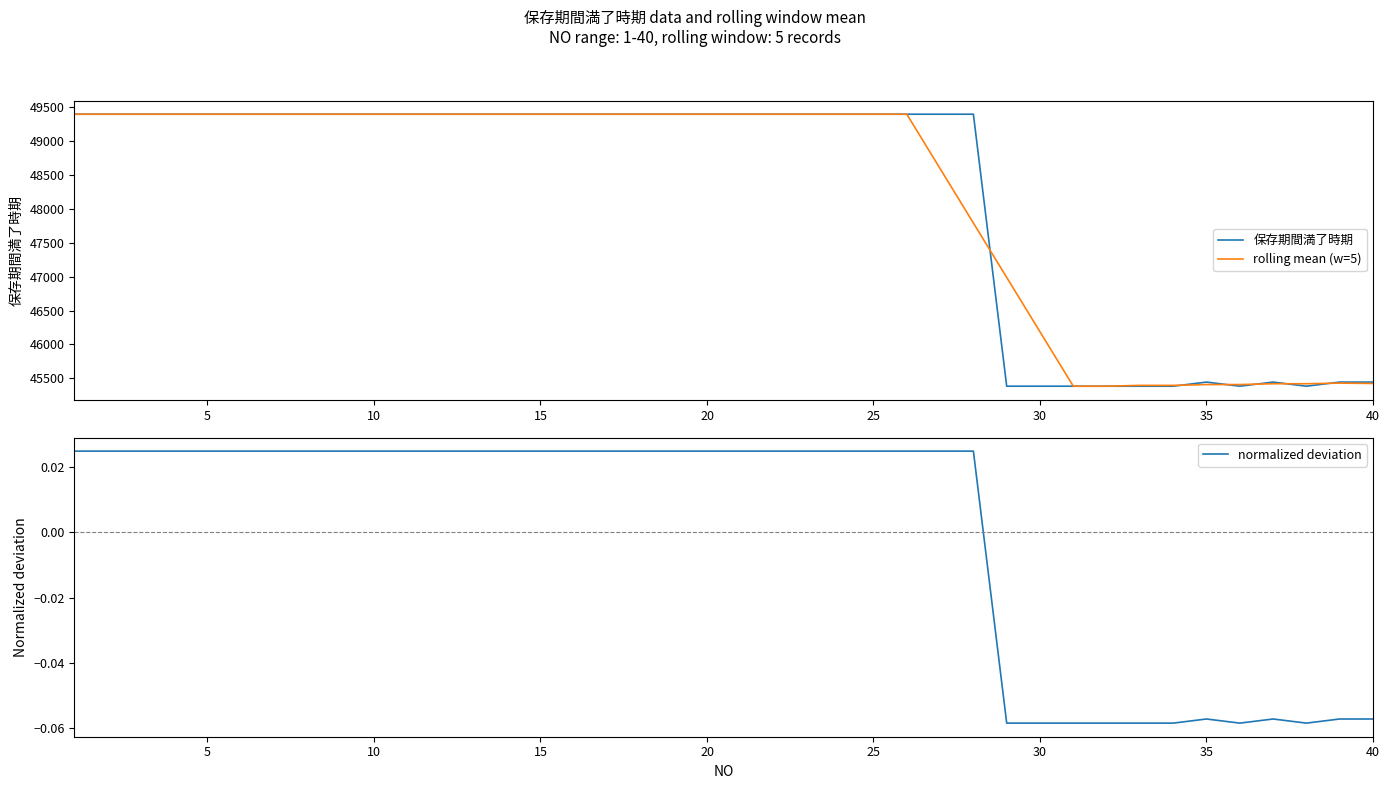

How many intersections are there between rolling mean (w=5) and 保存期間満了時期?

6